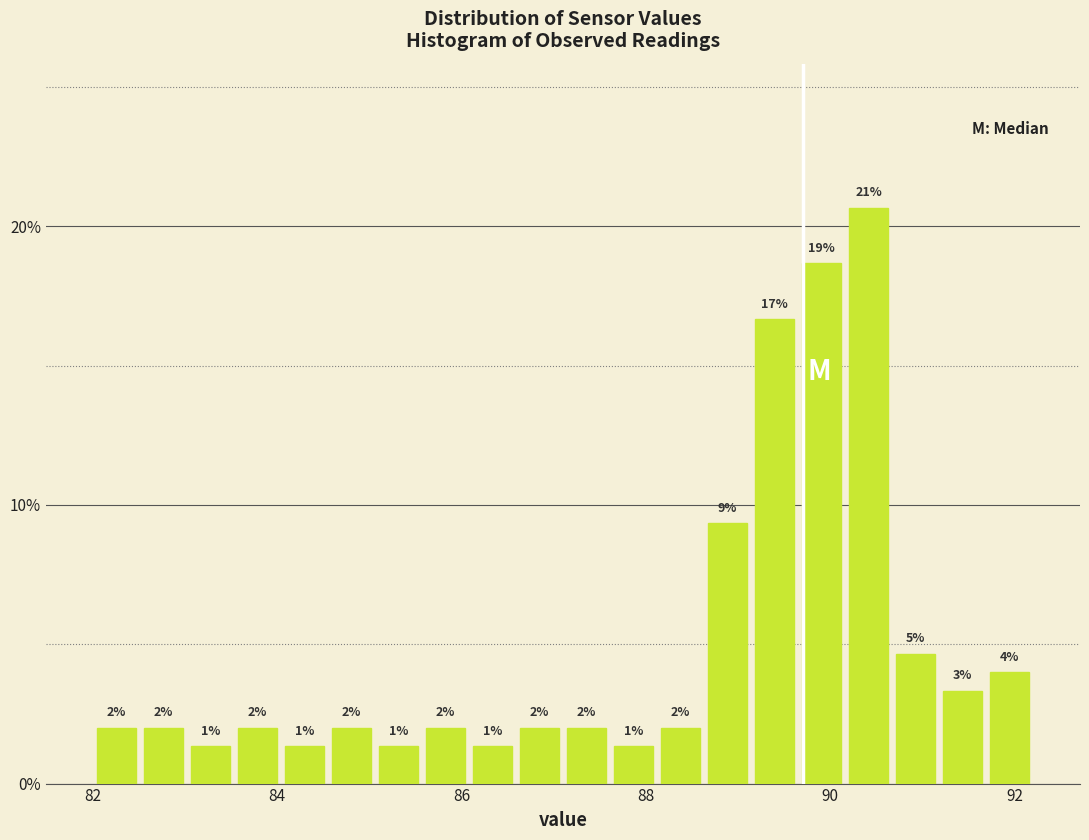

Read against the x-axis, roughly where is the centre of the tallest bar?

90.4